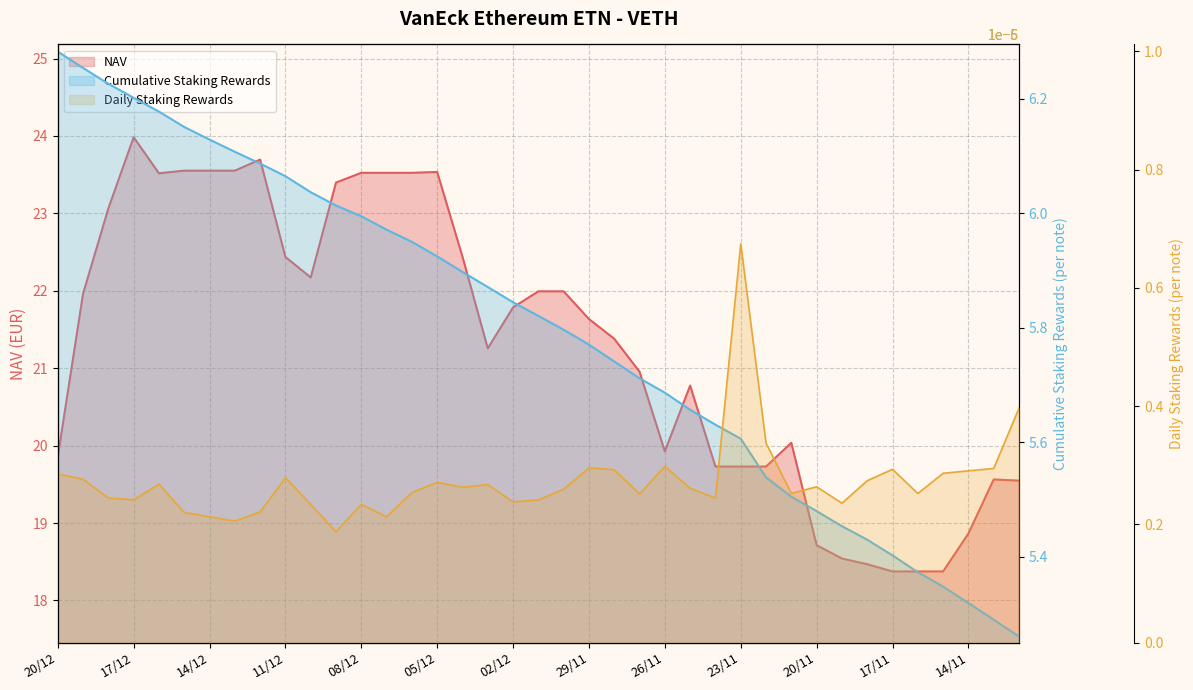

What is the label of the 26th point from the left?

25/11